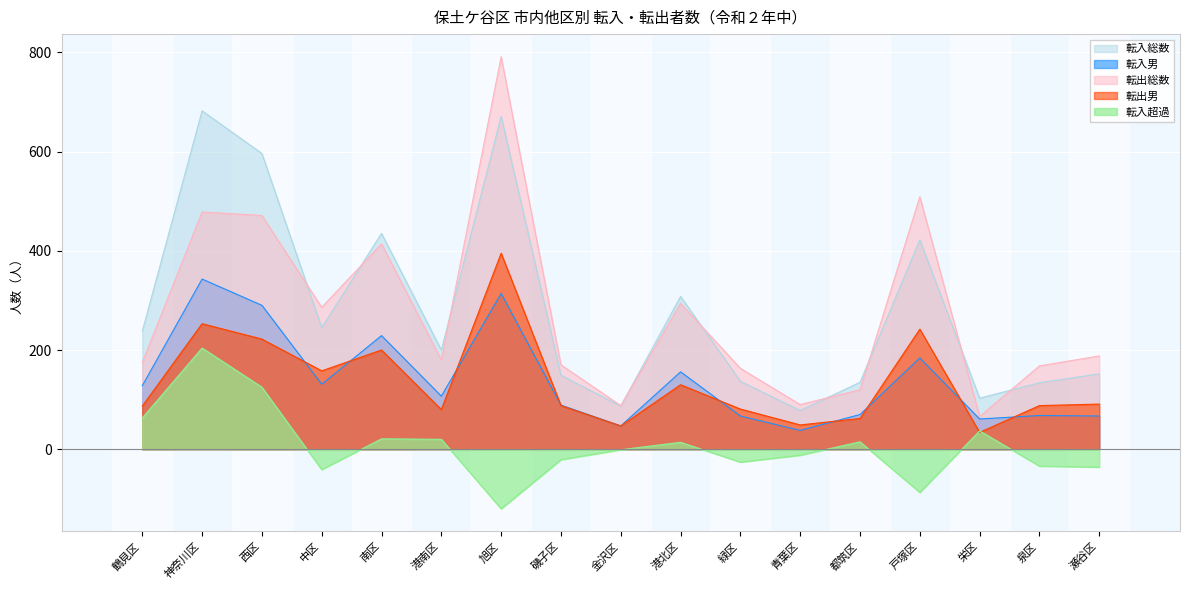

Is the value of 転入超過 at 神奈川区 greater than the value of 転入総数 at 栄区?

Yes